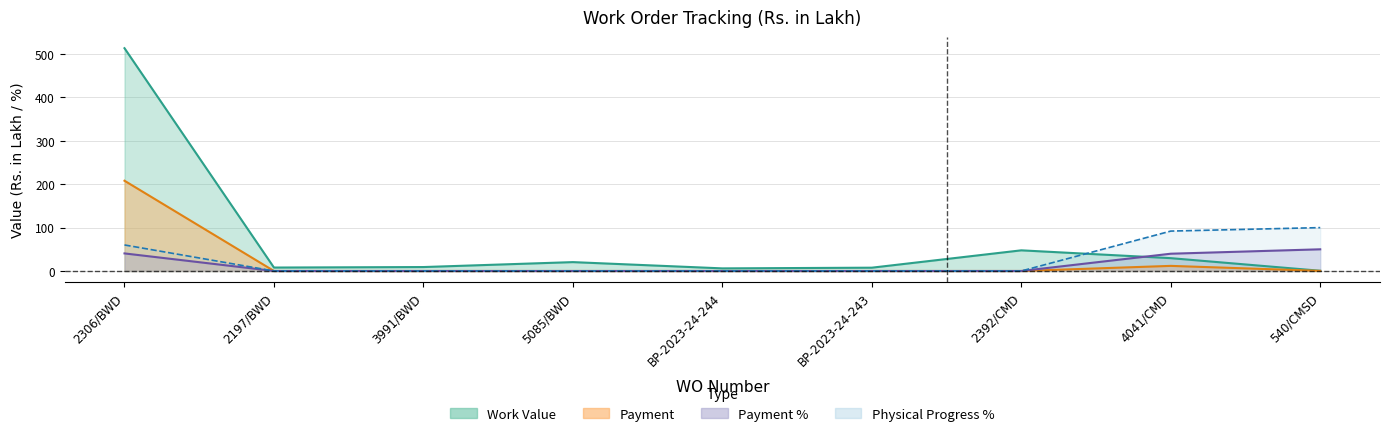

Reading left to right, extract all data points from this chart.

Work Value: 2306/BWD=513.6	2197/BWD=7.9	3991/BWD=9.1	5085/BWD=20.5	BP-2023-24-244=6.0	BP-2023-24-243=7.6	2392/CMD=47.6	4041/CMD=29.6	540/CMSD=0.5
Payment: 2306/BWD=208.1	2197/BWD=0.0	3991/BWD=0.0	5085/BWD=0.0	BP-2023-24-244=0.0	BP-2023-24-243=0.0	2392/CMD=0.0	4041/CMD=11.8	540/CMSD=0.3
Payment %: 2306/BWD=40.5	2197/BWD=0.0	3991/BWD=0.0	5085/BWD=0.0	BP-2023-24-244=0.0	BP-2023-24-243=0.0	2392/CMD=0.0	4041/CMD=39.8	540/CMSD=50.0
Physical Progress %: 2306/BWD=60.0	2197/BWD=0.0	3991/BWD=0.0	5085/BWD=0.0	BP-2023-24-244=0.0	BP-2023-24-243=0.0	2392/CMD=0.0	4041/CMD=92.0	540/CMSD=100.0